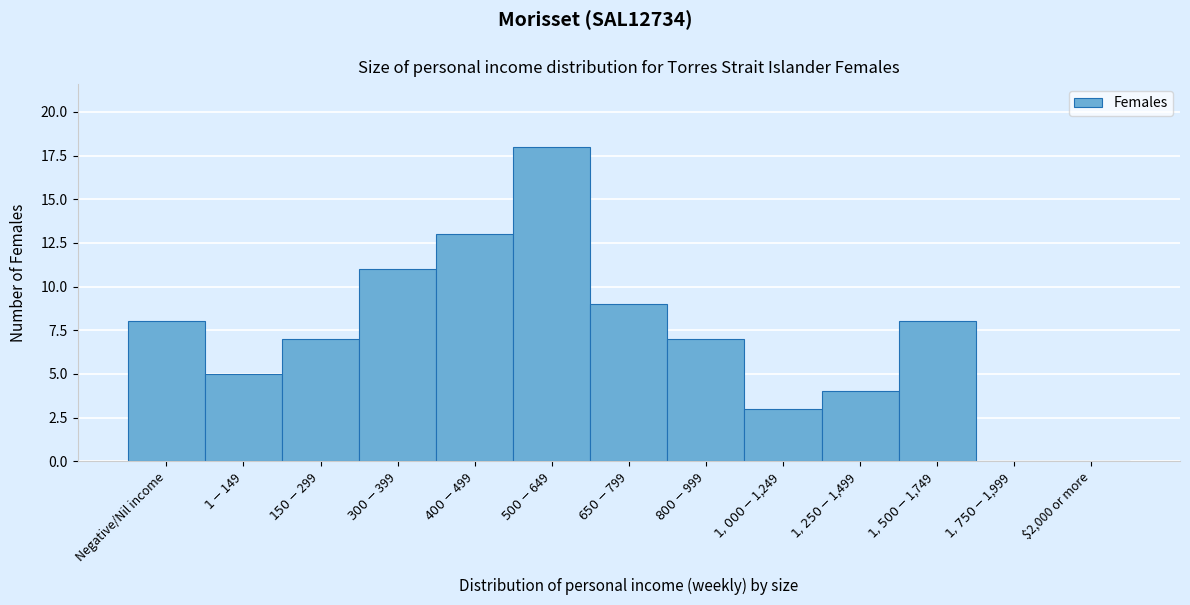

What is the sum of all values?

93